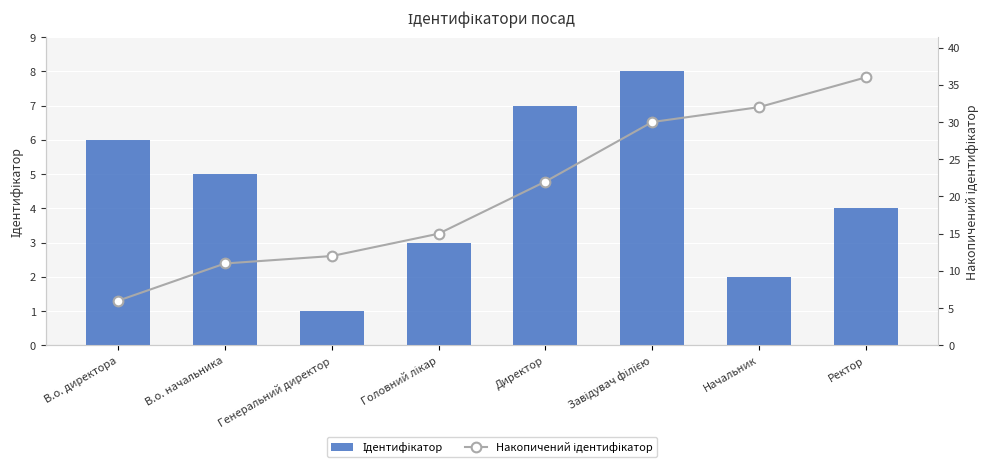

Between Директор and Начальник, which is larger?

Директор